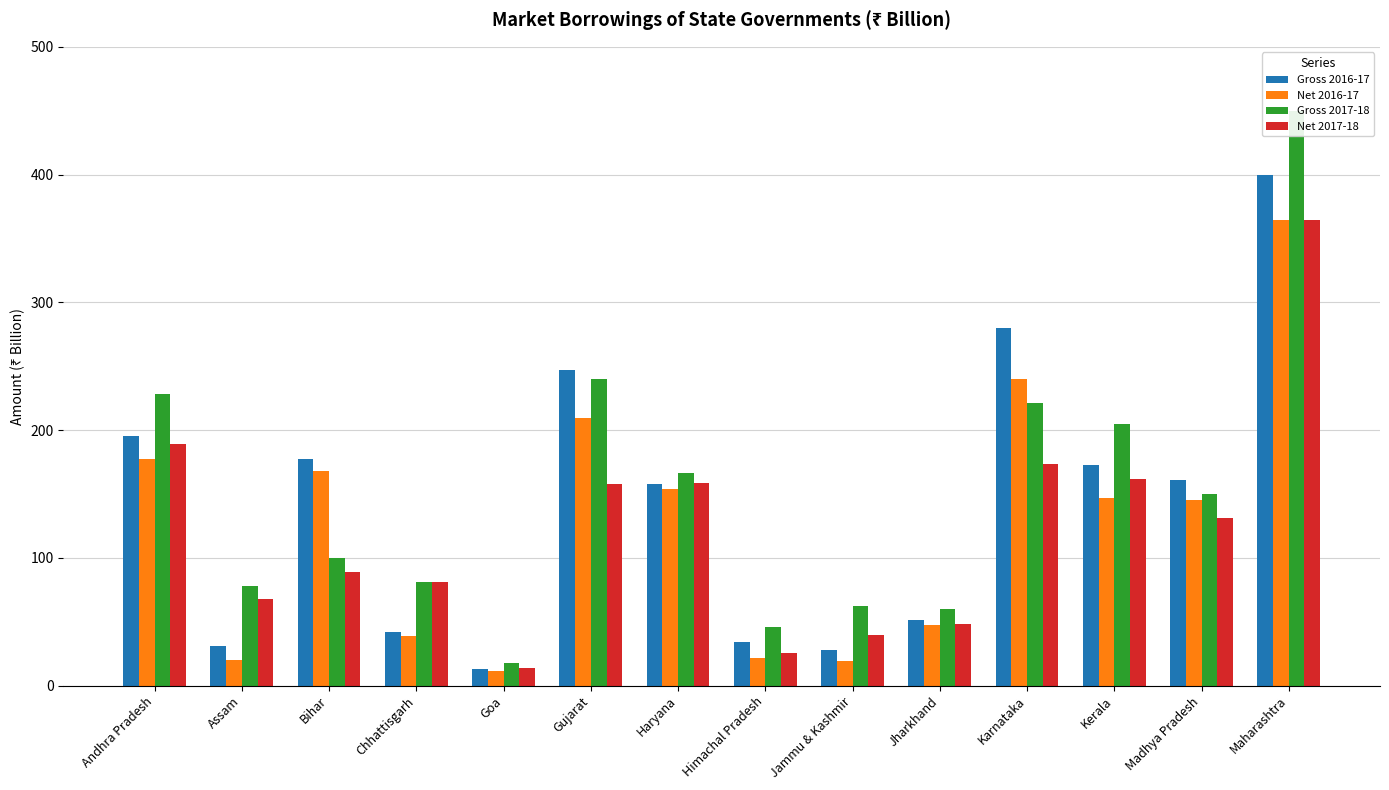

What is the value of the Gross 2016-17 bar at the 2nd from the left?

30.9